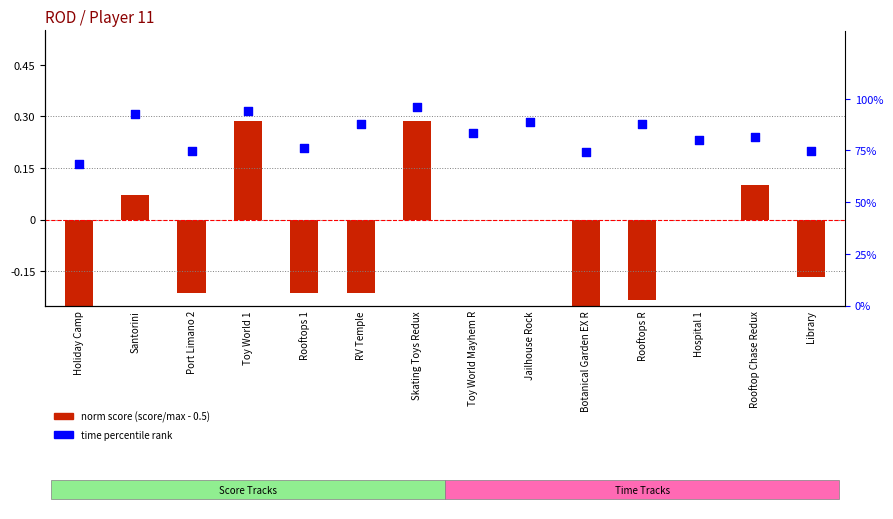

Which series has the largest total across all categories?

time percentile rank